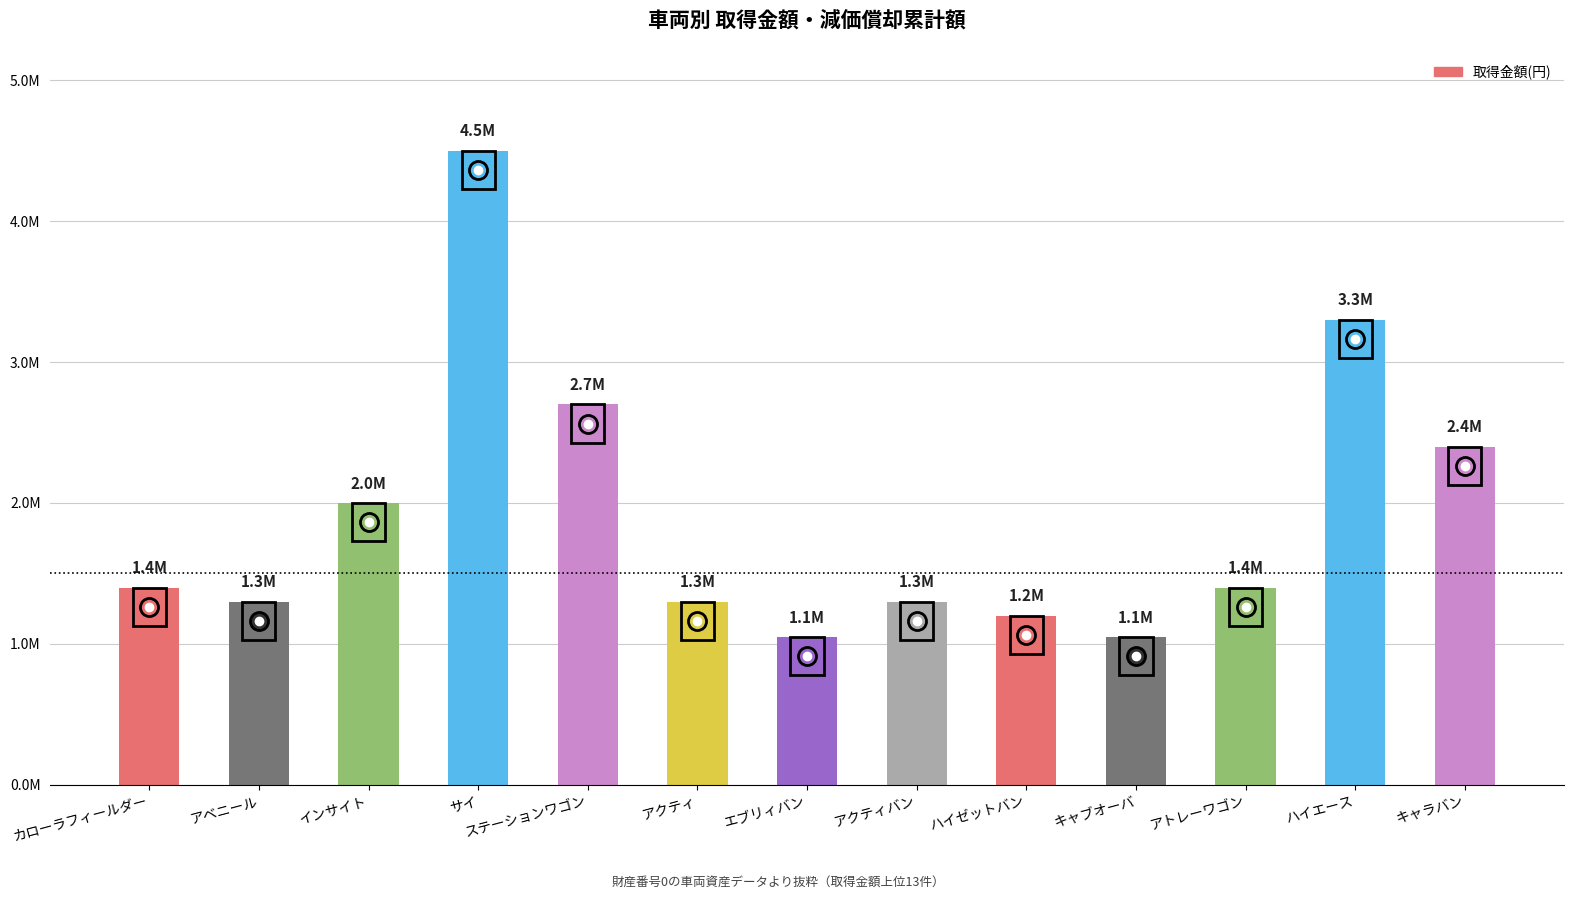

Rank the categories by value from lowest to highest.

エブリィバン, キャブオーバ, ハイゼットバン, アベニール, アクティ, アクティバン, カローラフィールダー, アトレーワゴン, インサイト, キャラバン, ステーションワゴン, ハイエース, サイ